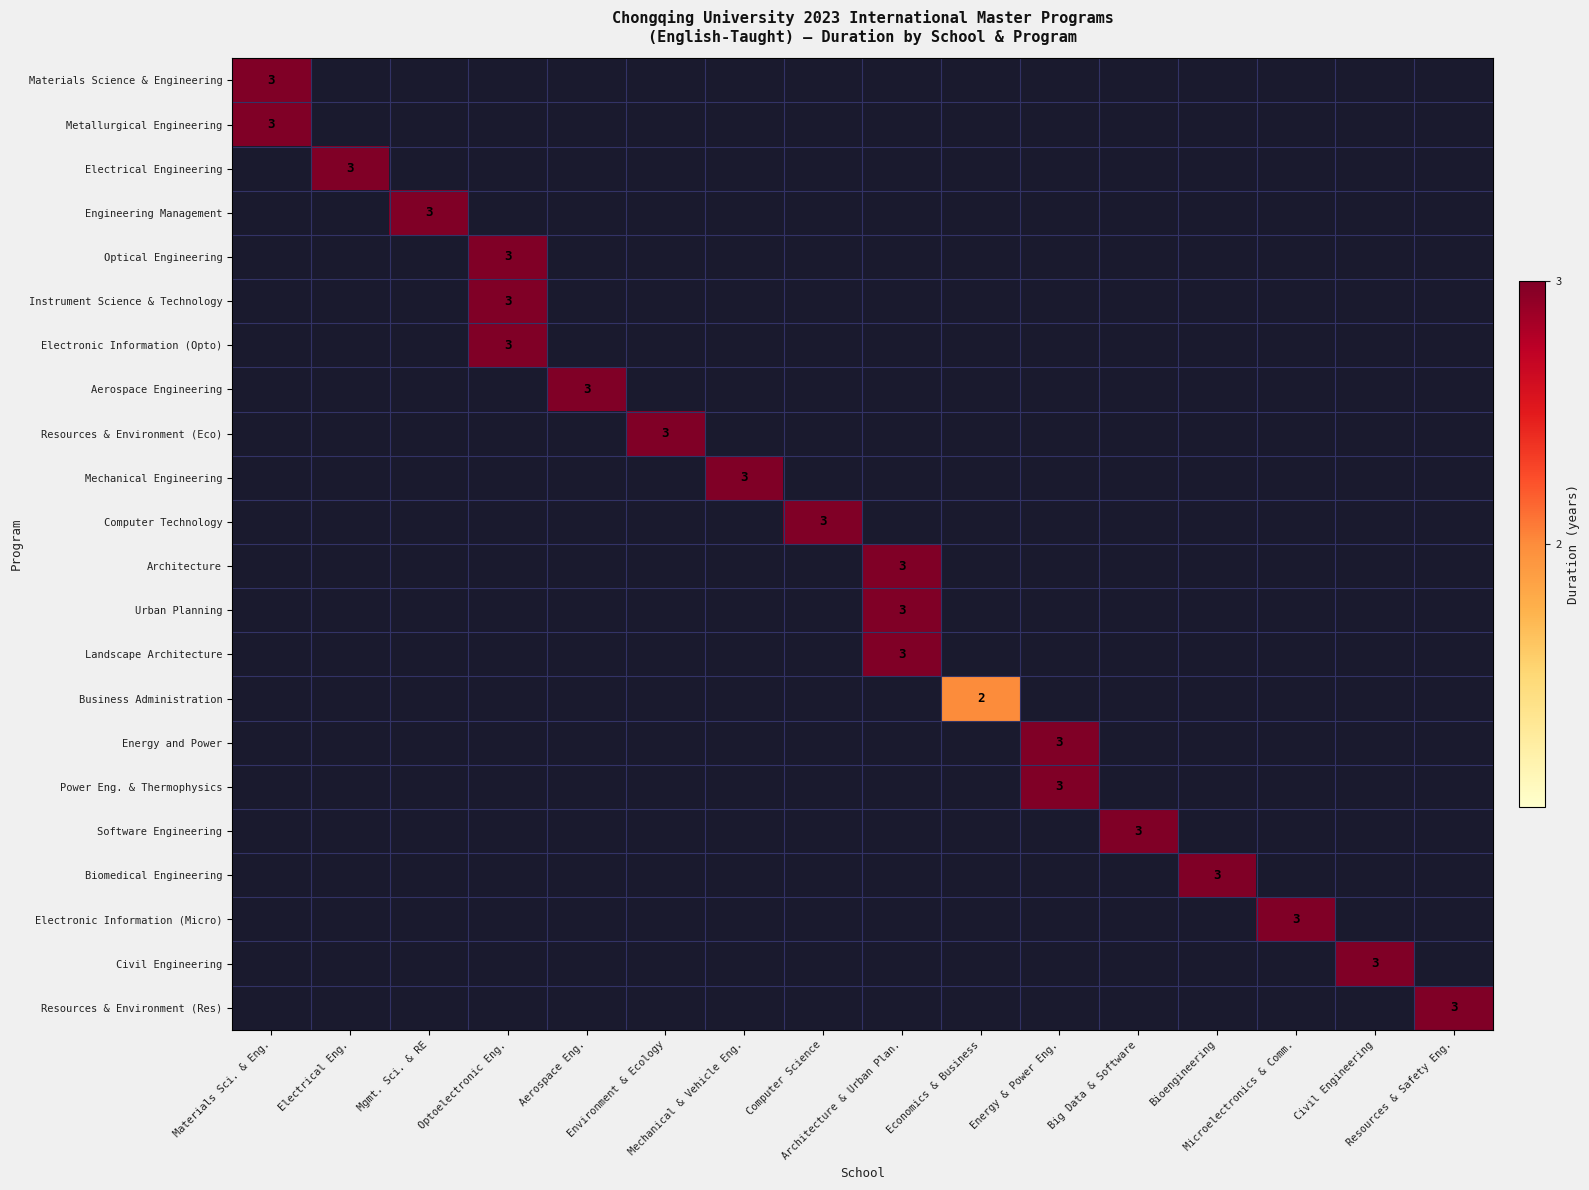

What is the difference between the highest and lowest values at Optoelectronic Eng.?

3